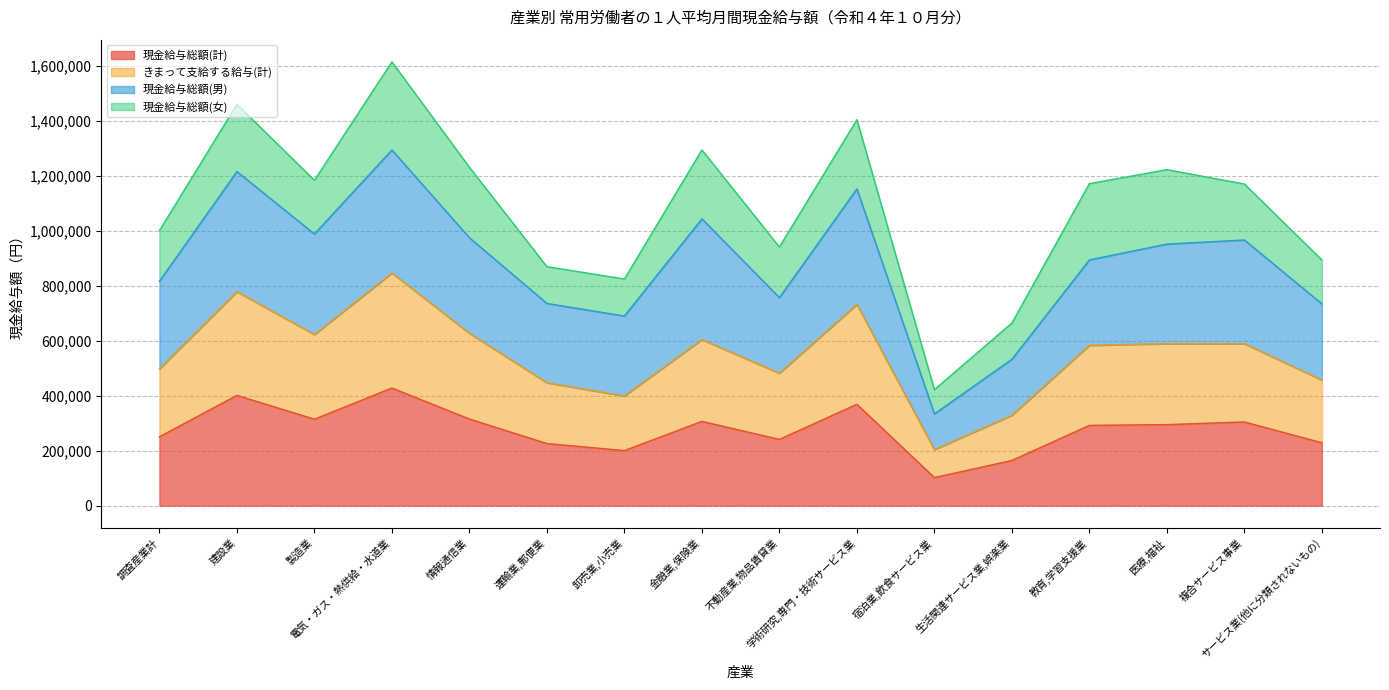

Which has a higher value, 建設業 or 生活関連サービス業,娯楽業?

建設業